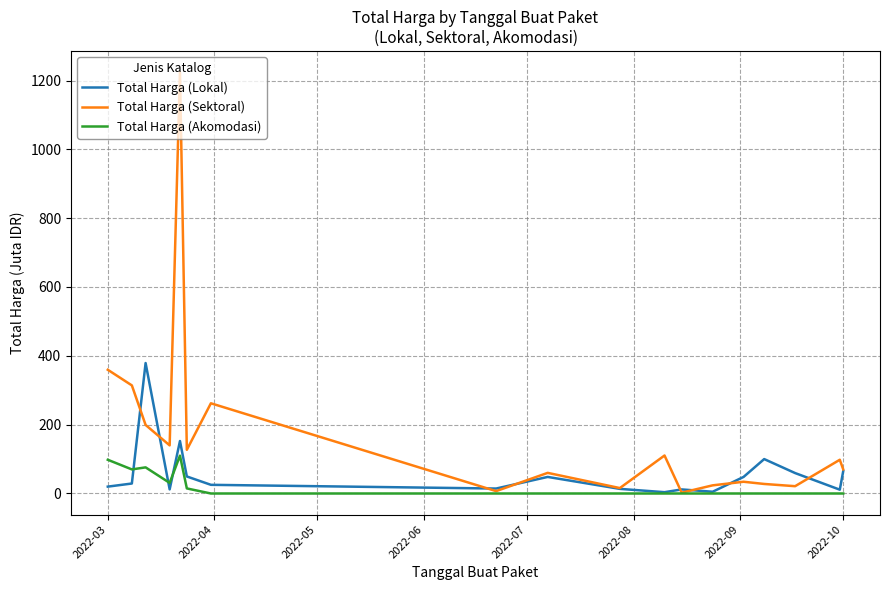

How many series are shown in this chart?

3